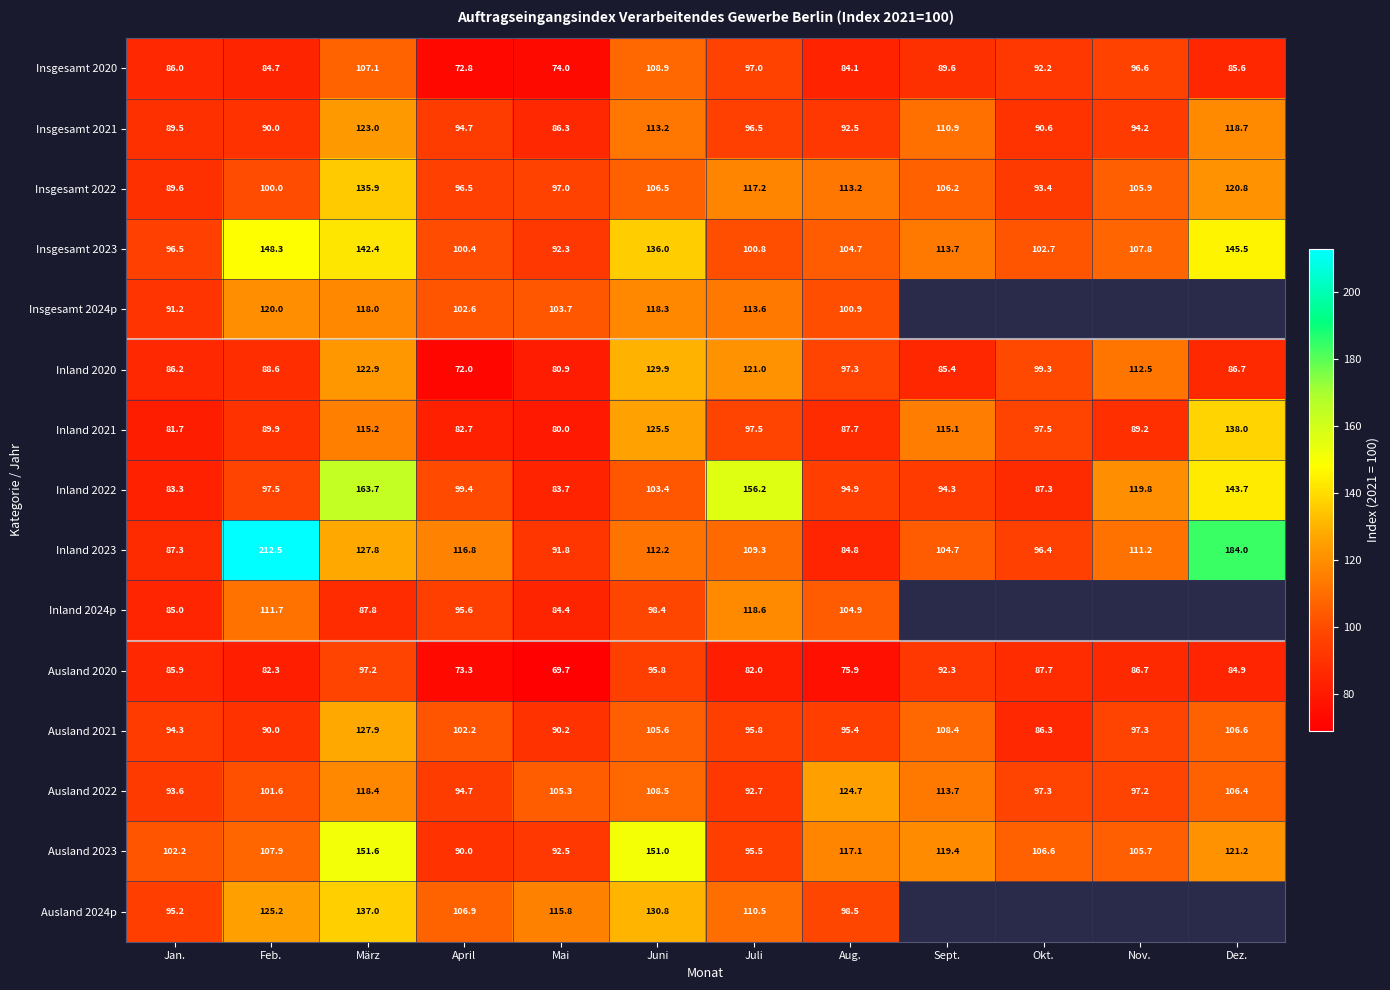

What is the total value across all series at Jan.?

1347.5